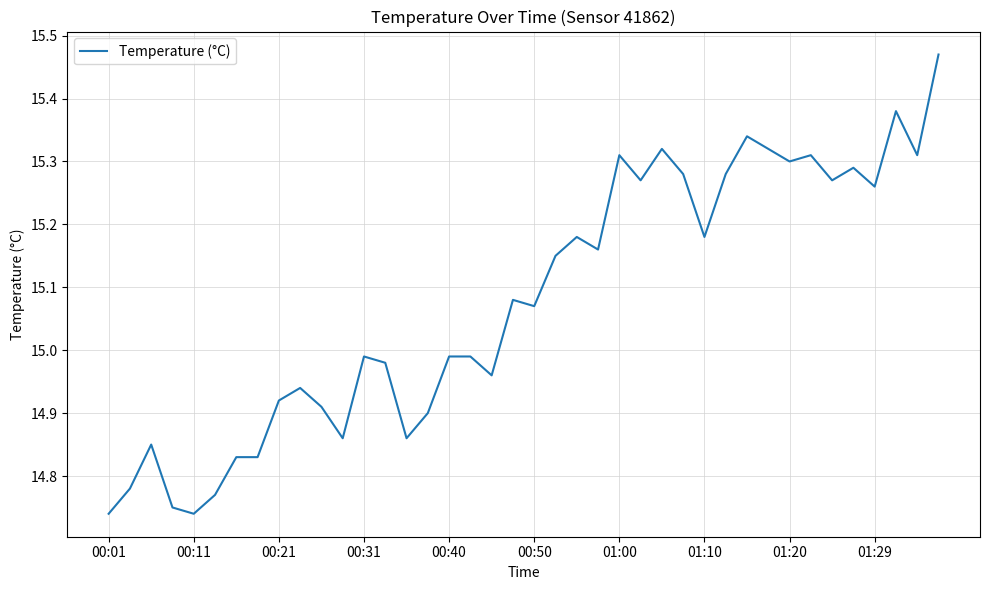

What is the difference between the maximum and minimum values?

0.7